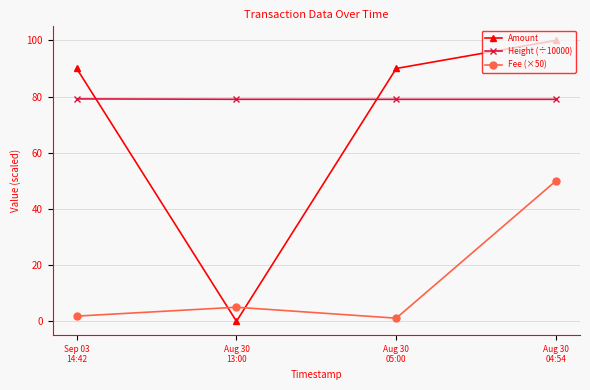

What is the average value of the Fee (×50) series?

14.5